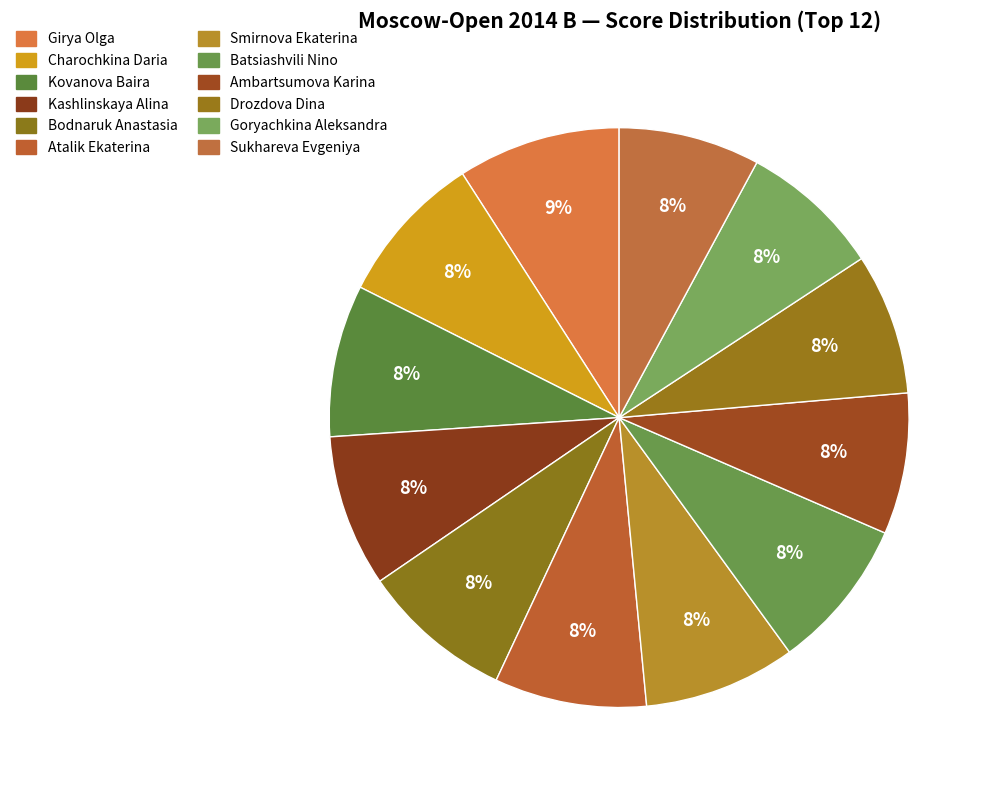

Count the number of slices in the pie.

12